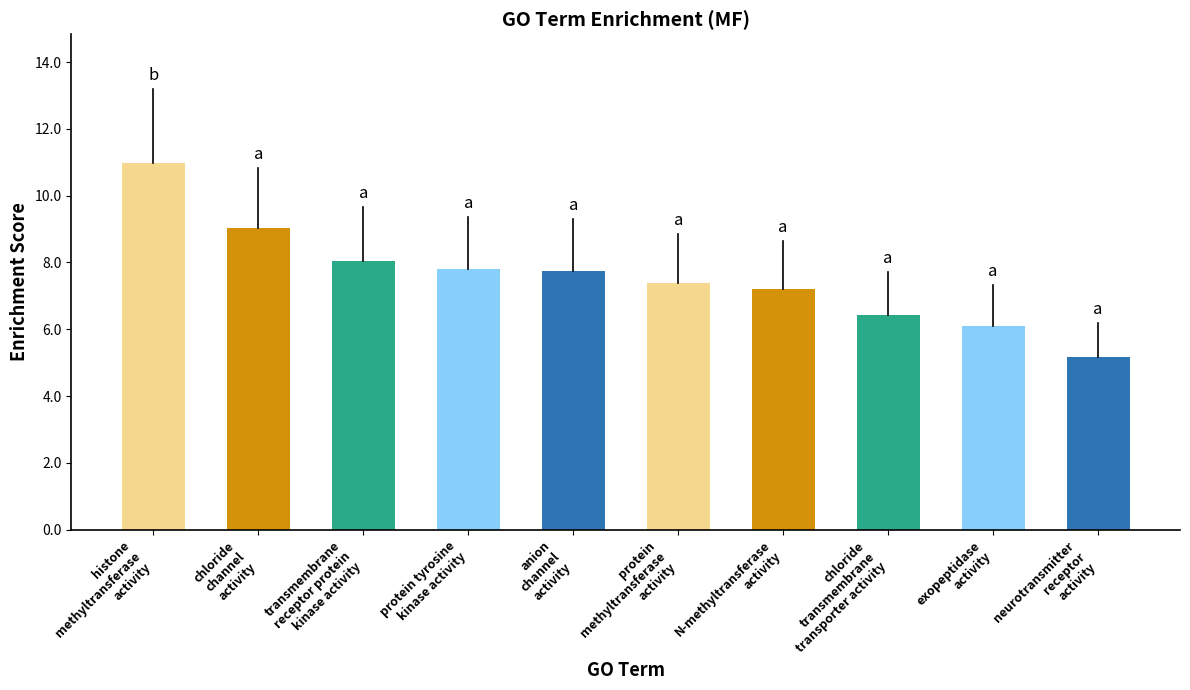

What is the maximum value shown in the chart?

11.0